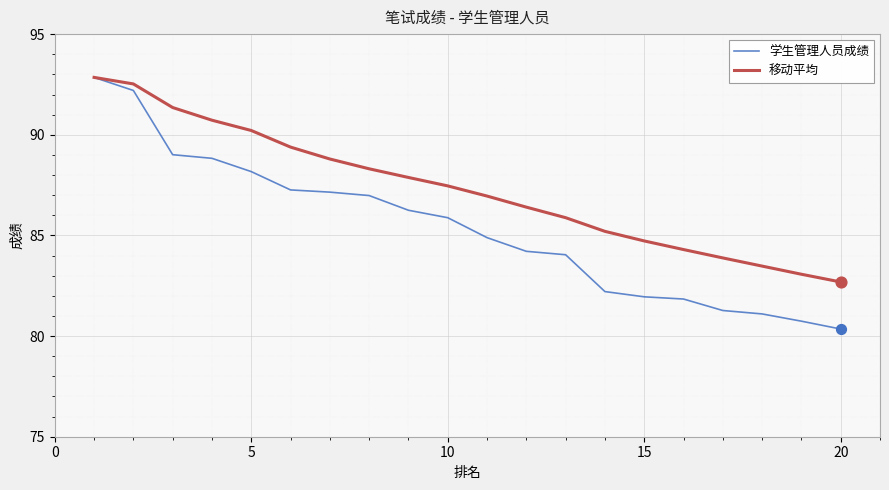

Which series has the largest total across all categories?

移动平均